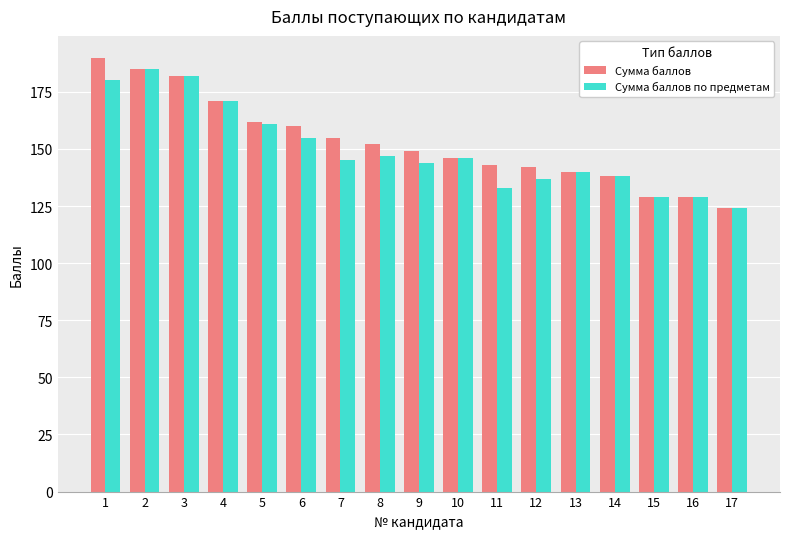

Does the chart contain any negative values?

No